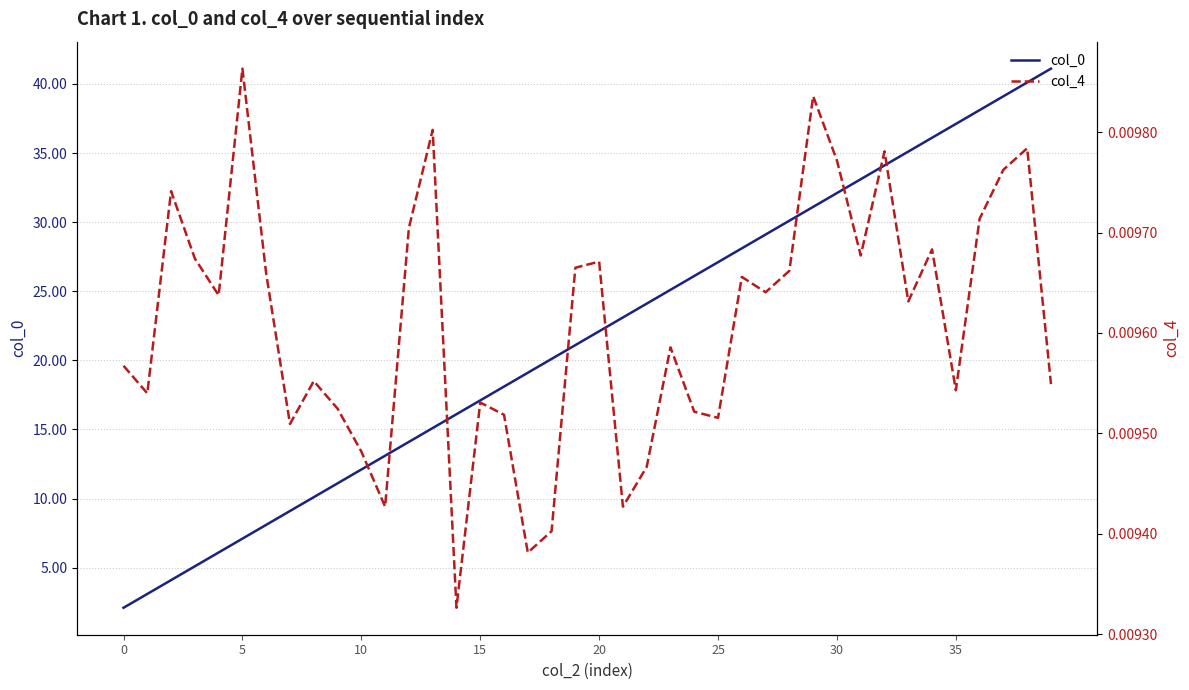

What is the maximum value shown in the chart?

41.1